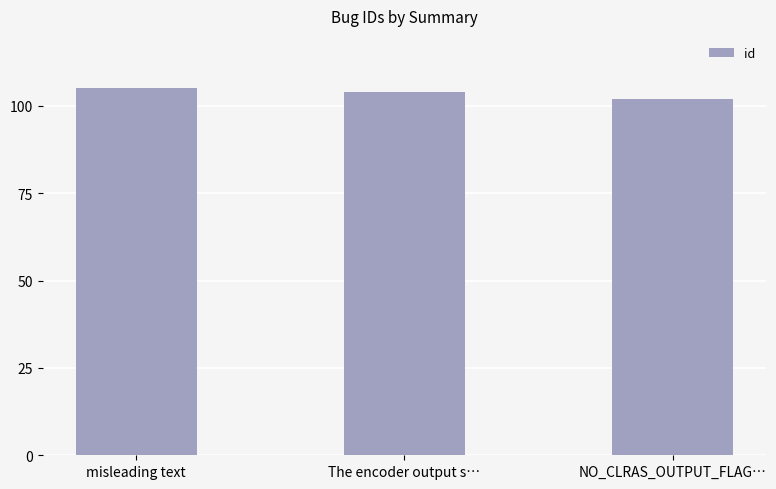

Reading left to right, list all the values displayed in this chart.

misleading text=105	The encoder output s…=104	NO_CLRAS_OUTPUT_FLAG…=102